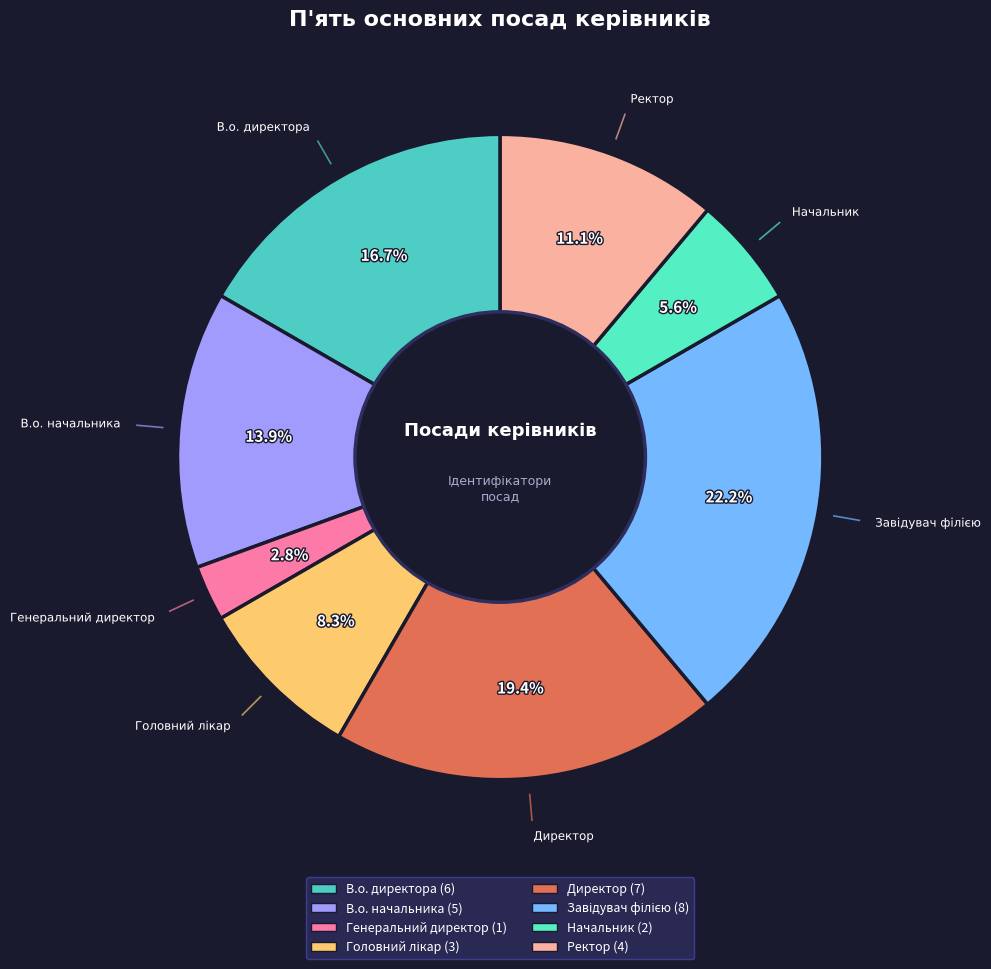

What is the ratio of the value at В.о. начальника to the value at Начальник?

2.5